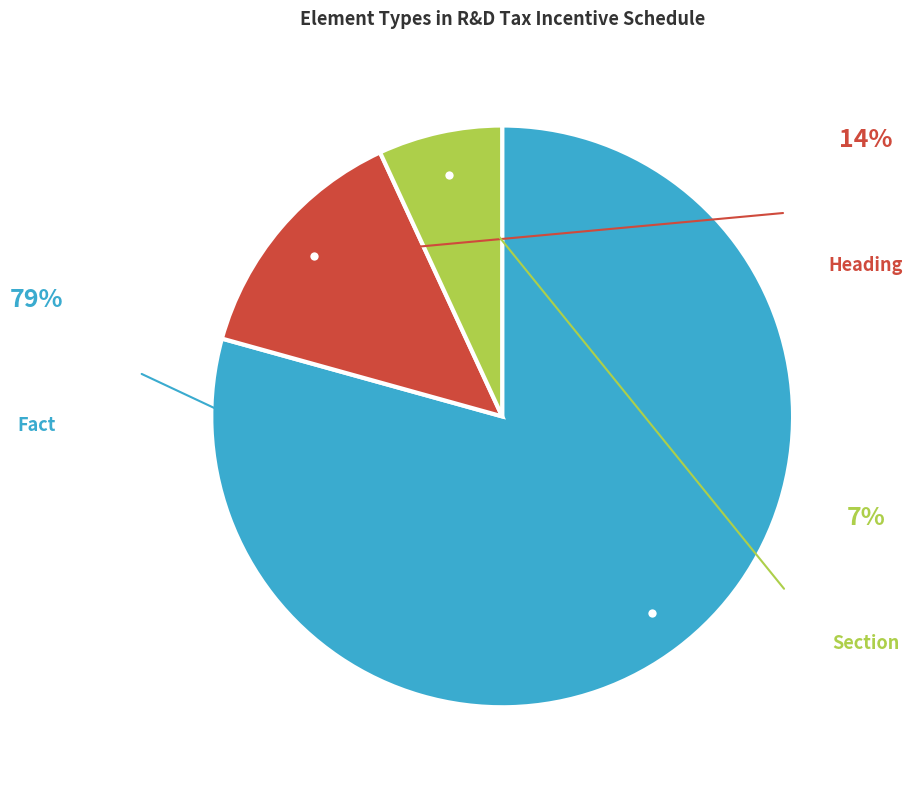

Rank the categories by value from lowest to highest.

Section, Heading, Fact